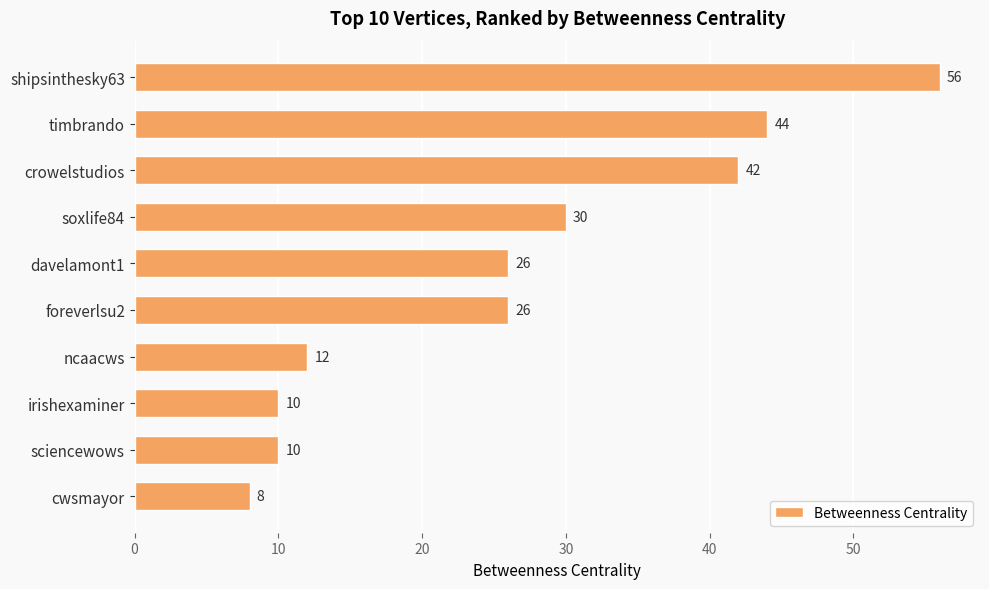

Reading top to bottom, what are all the values shown in this chart?

56	44	42	30	26	26	12	10	10	8